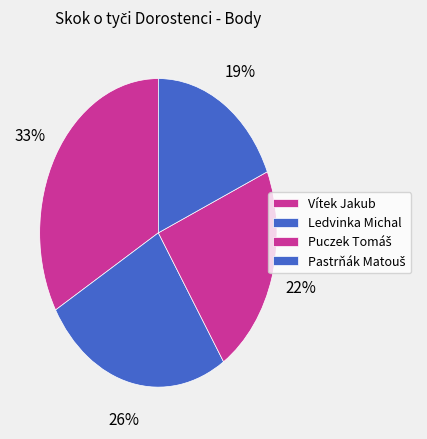

What is the largest slice in the pie chart?

Vítek Jakub